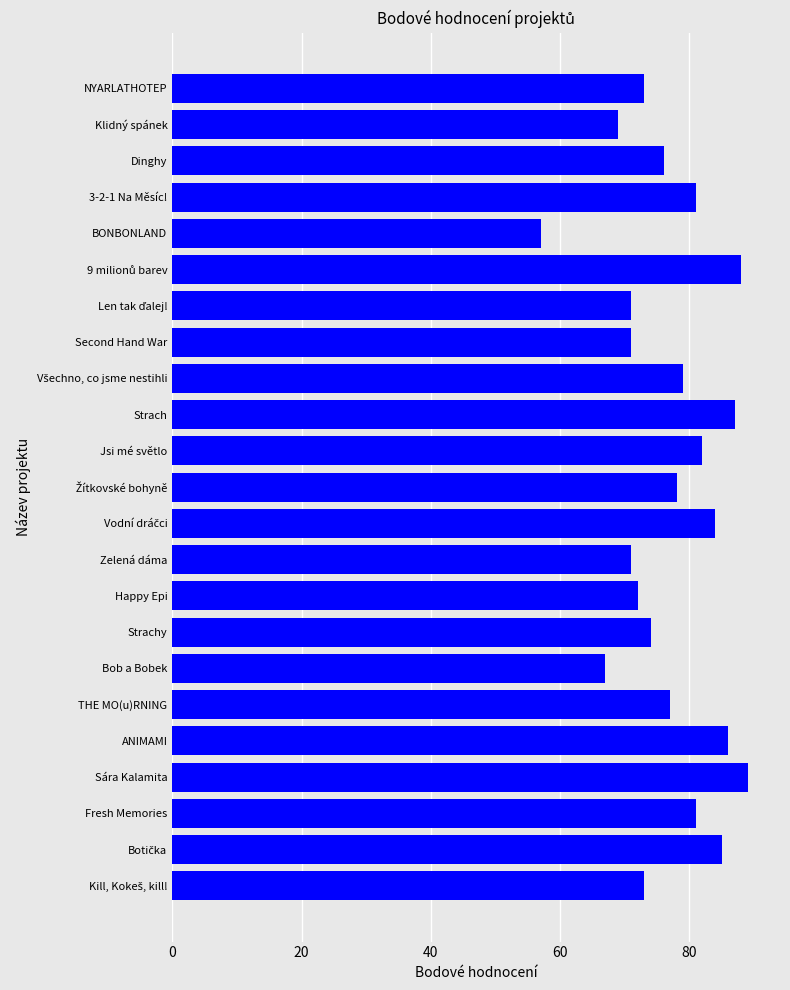

The chart shows a value of 57 at BONBONLAND. True or false?

True